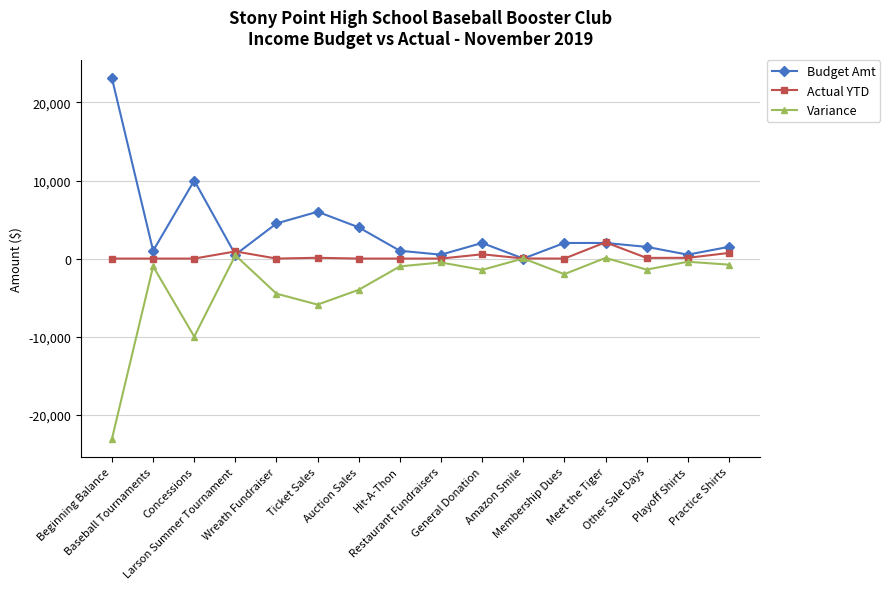

How many positive values does the Budget Amt series have?

15